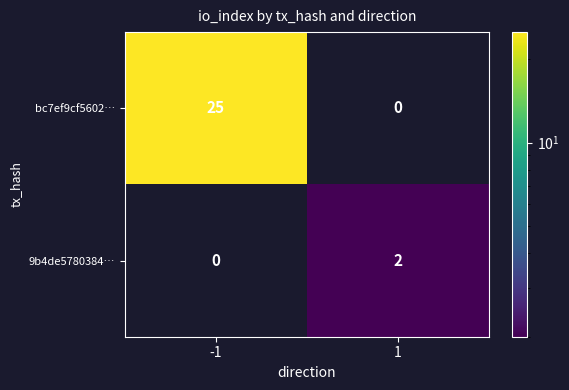

Which label corresponds to the largest value in the chart?

-1